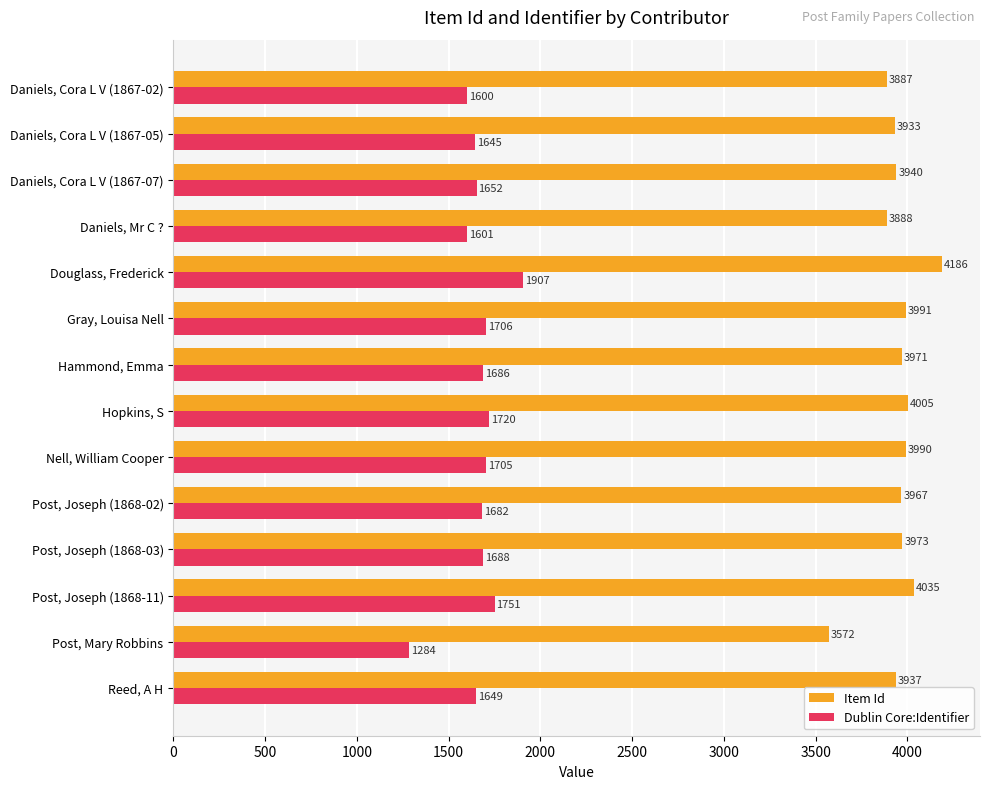

What is the approximate value of Item Id at Daniels, Cora L V (1867-05)?

3933